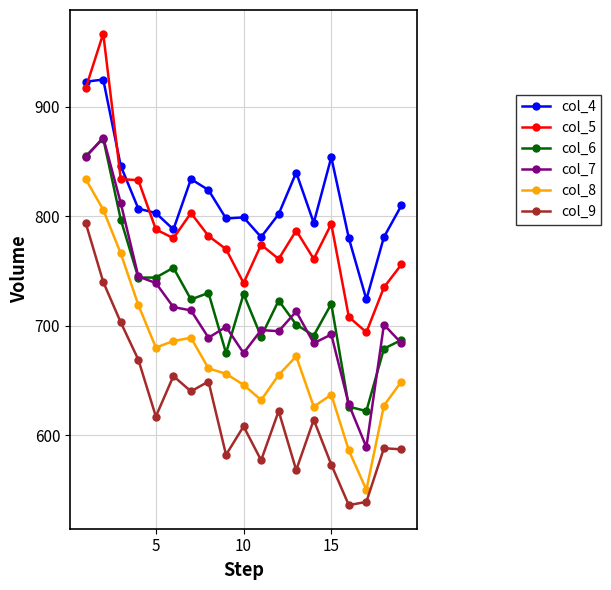

What is the value of the col_5 point at the 11th from the left?

774